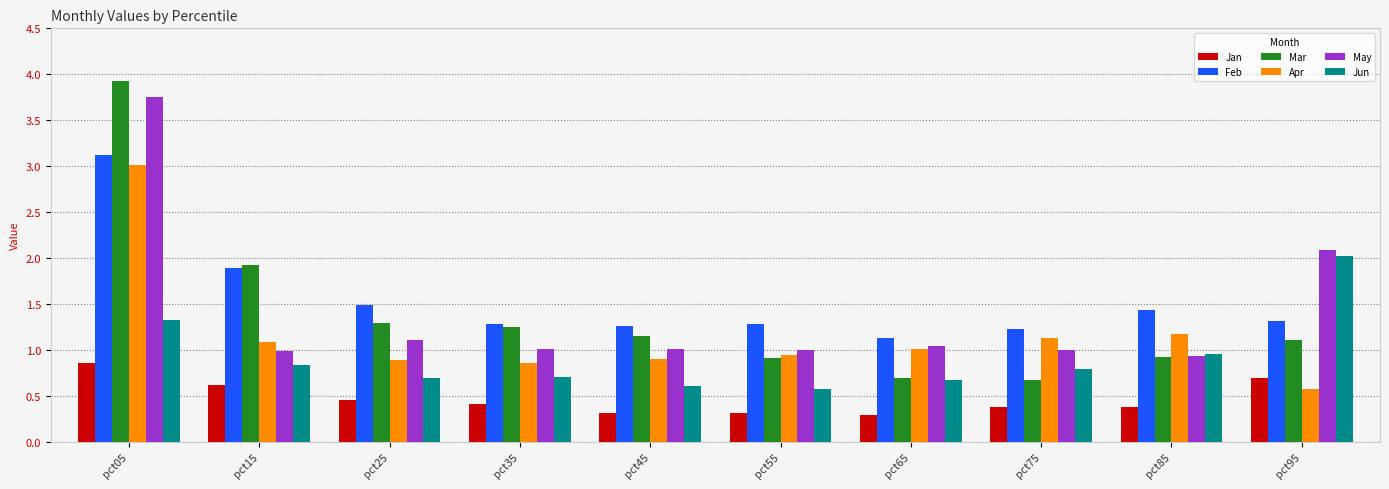

Between pct15 and pct35, which series saw the biggest shift?

Mar